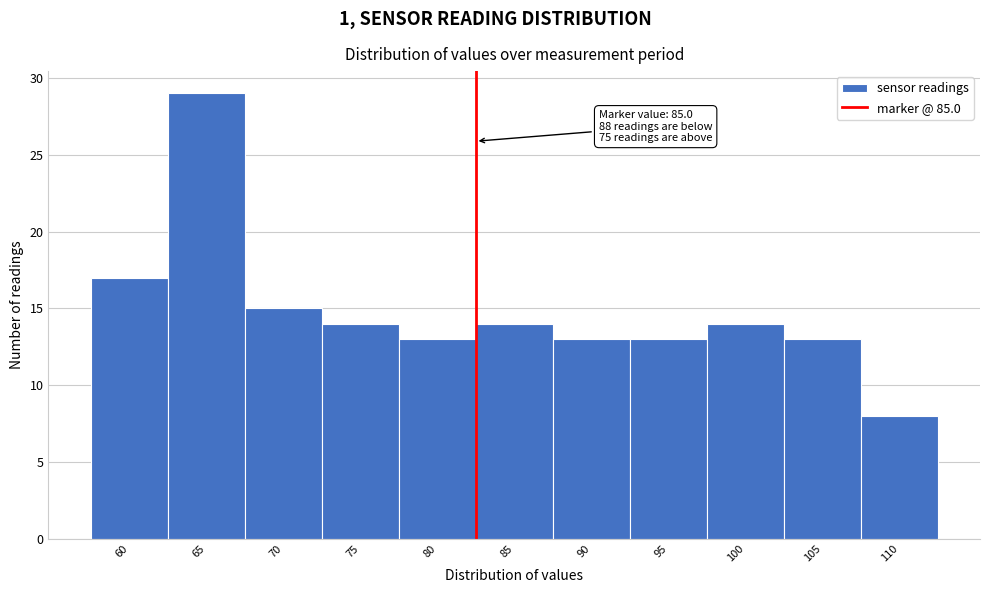

Reading left to right, transcribe all the data shown in this chart.

60=17	65=29	70=15	75=14	80=13	85=14	90=13	95=13	100=14	105=13	110=8